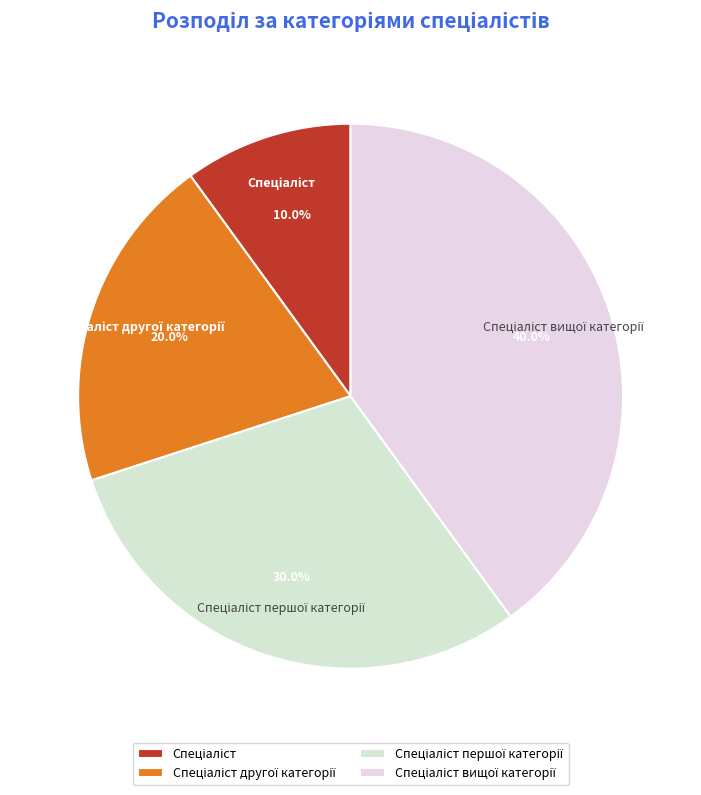

Count the number of slices in the pie.

4